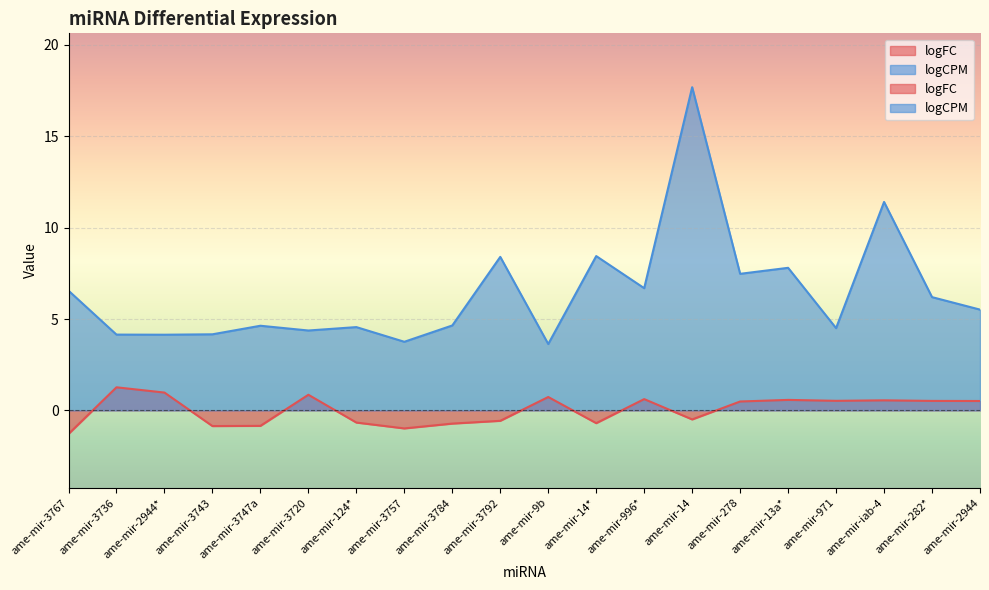

List the series in order of their peak value, lowest first.

logFC, logCPM